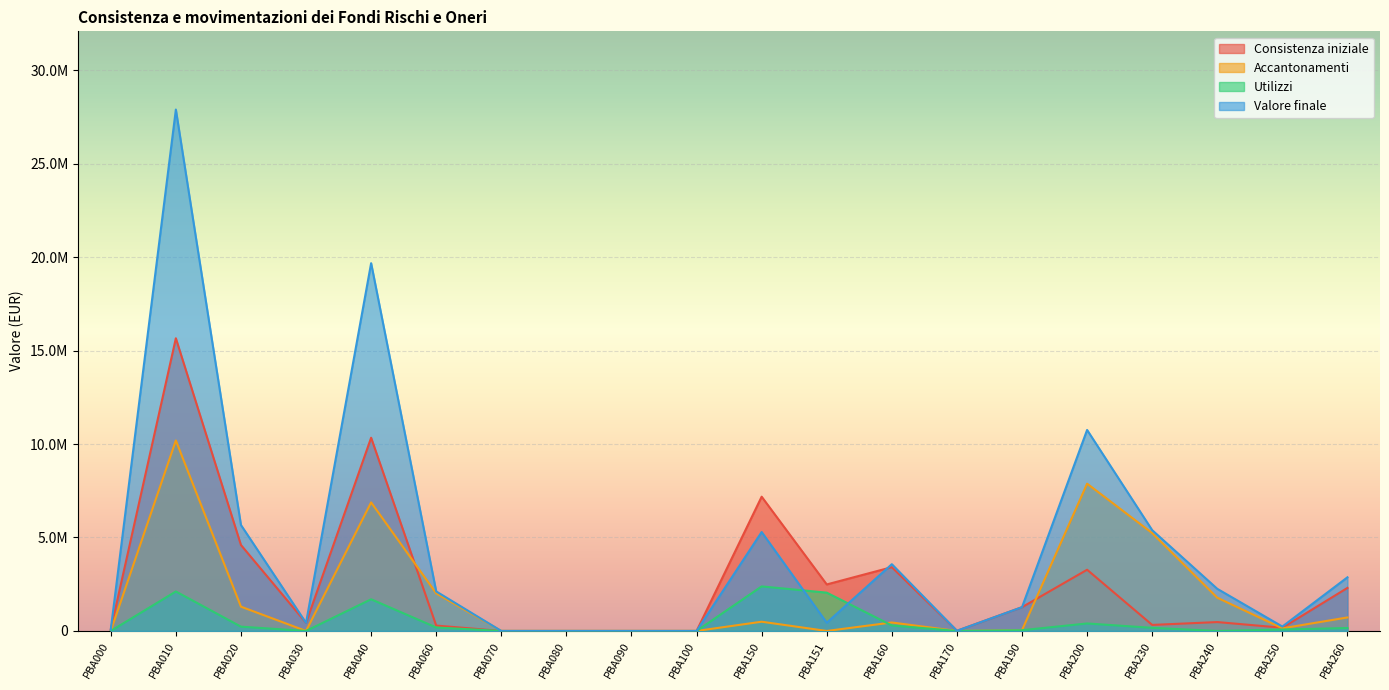

Rank the series at PBA060 from highest to lowest value.

Valore finale, Accantonamenti, Consistenza iniziale, Utilizzi